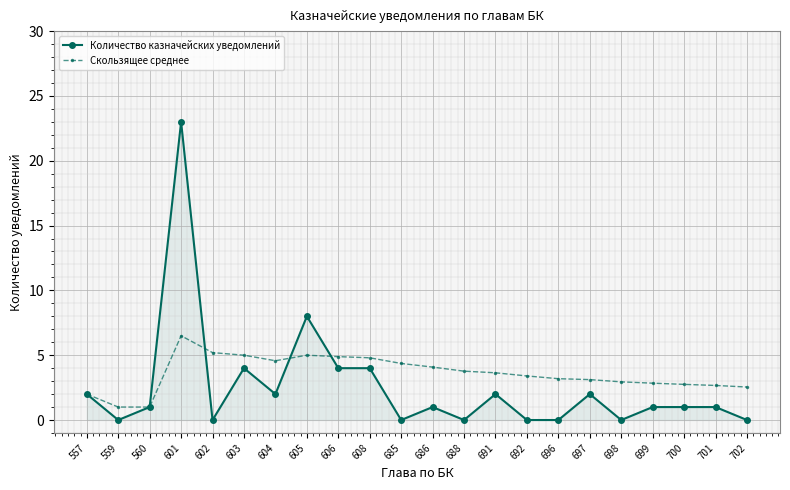

Which category has the highest value in the Скользящее среднее series?

601